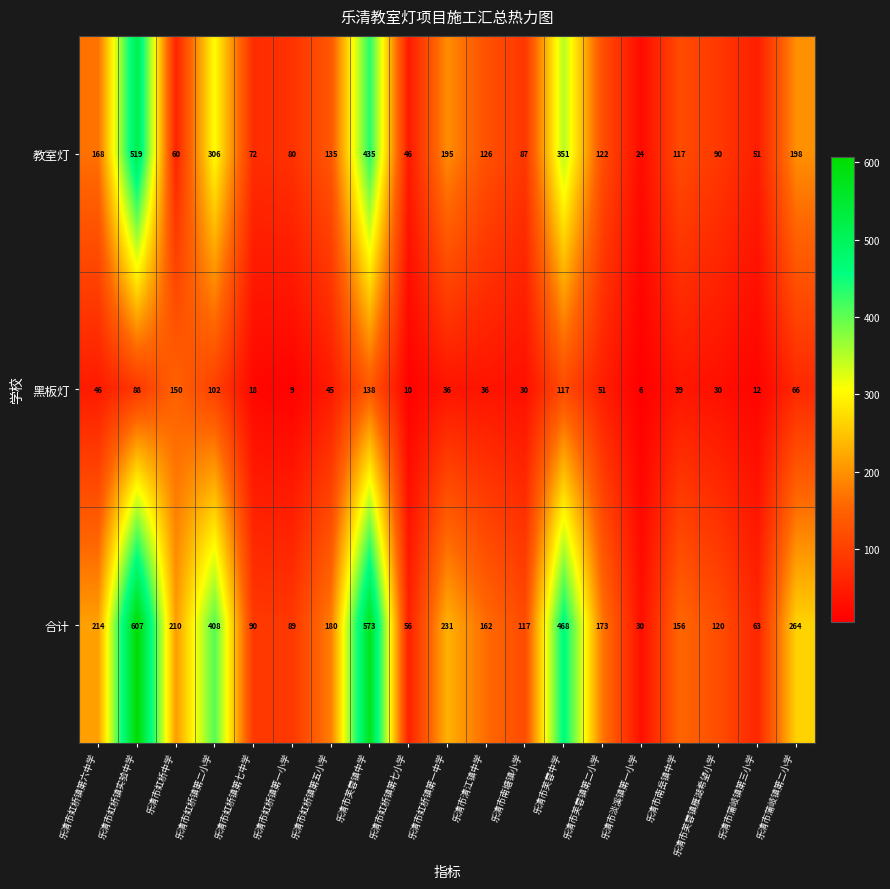

What is the difference between the maximum and minimum values in the 教室灯 series?

495